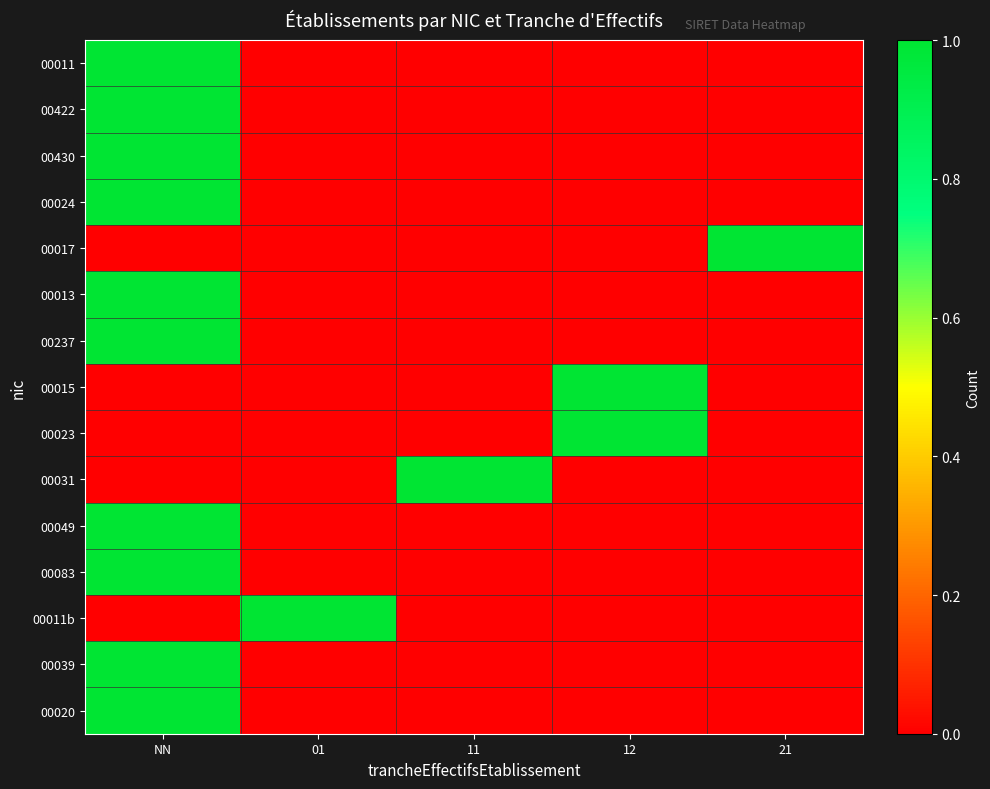

Reading left to right, extract all data points from this chart.

00011: NN=1	01=0	11=0	12=0	21=0
00422: NN=1	01=0	11=0	12=0	21=0
00430: NN=1	01=0	11=0	12=0	21=0
00024: NN=1	01=0	11=0	12=0	21=0
00017: NN=0	01=0	11=0	12=0	21=1
00013: NN=1	01=0	11=0	12=0	21=0
00237: NN=1	01=0	11=0	12=0	21=0
00015: NN=0	01=0	11=0	12=1	21=0
00023: NN=0	01=0	11=0	12=1	21=0
00031: NN=0	01=0	11=1	12=0	21=0
00049: NN=1	01=0	11=0	12=0	21=0
00083: NN=1	01=0	11=0	12=0	21=0
00011b: NN=0	01=1	11=0	12=0	21=0
00039: NN=1	01=0	11=0	12=0	21=0
00020: NN=1	01=0	11=0	12=0	21=0